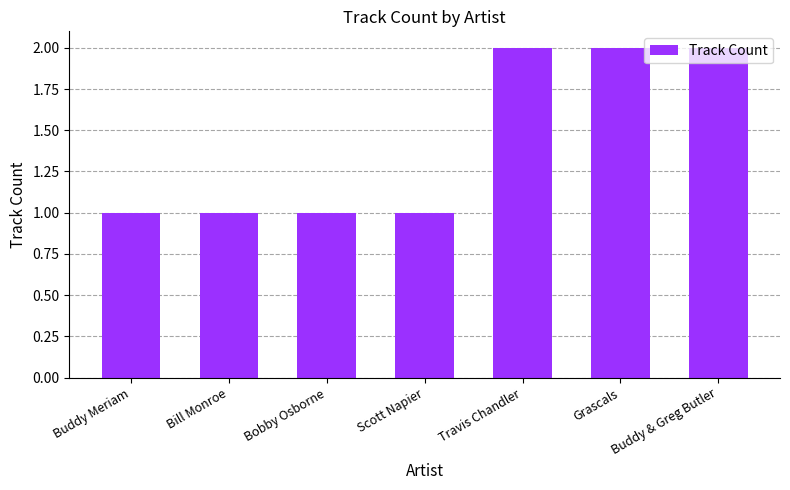

The value at Bobby Osborne is 2. True or false?

False